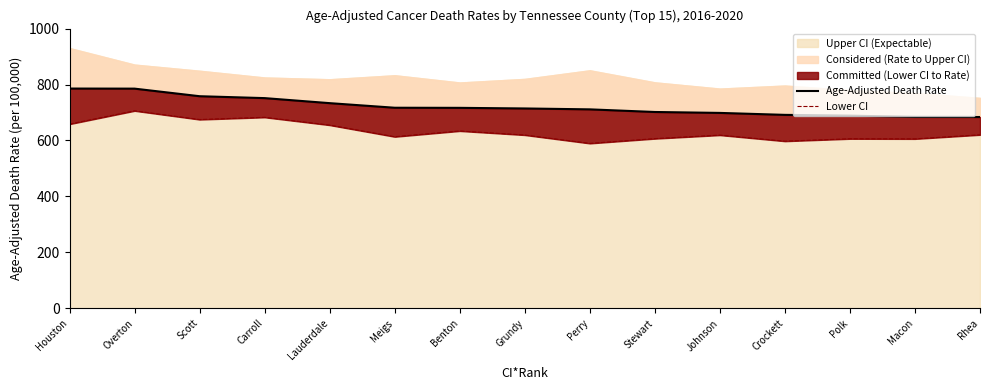

What is the total value across all series at Overton?

1491.3